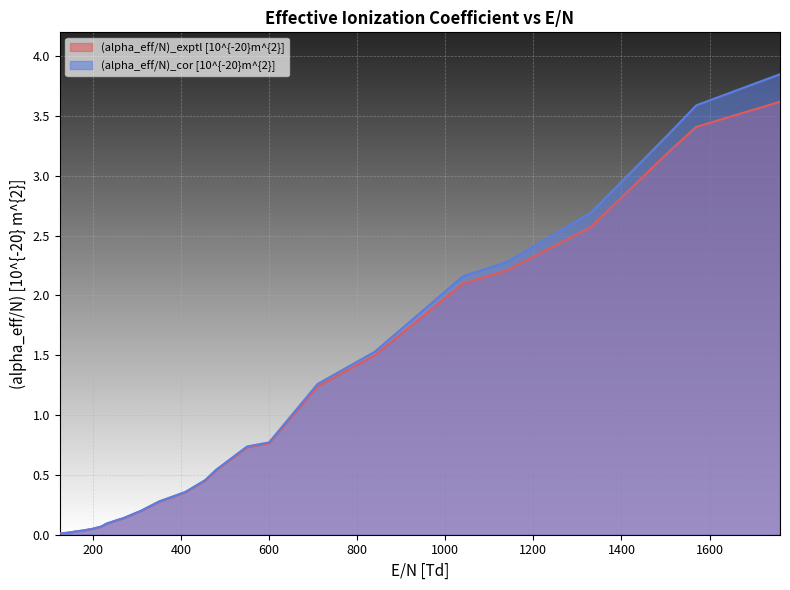

Is it true that (alpha_eff/N)_exptl [10^{-20}m^{2}] equals 3.6 at 1760?

True